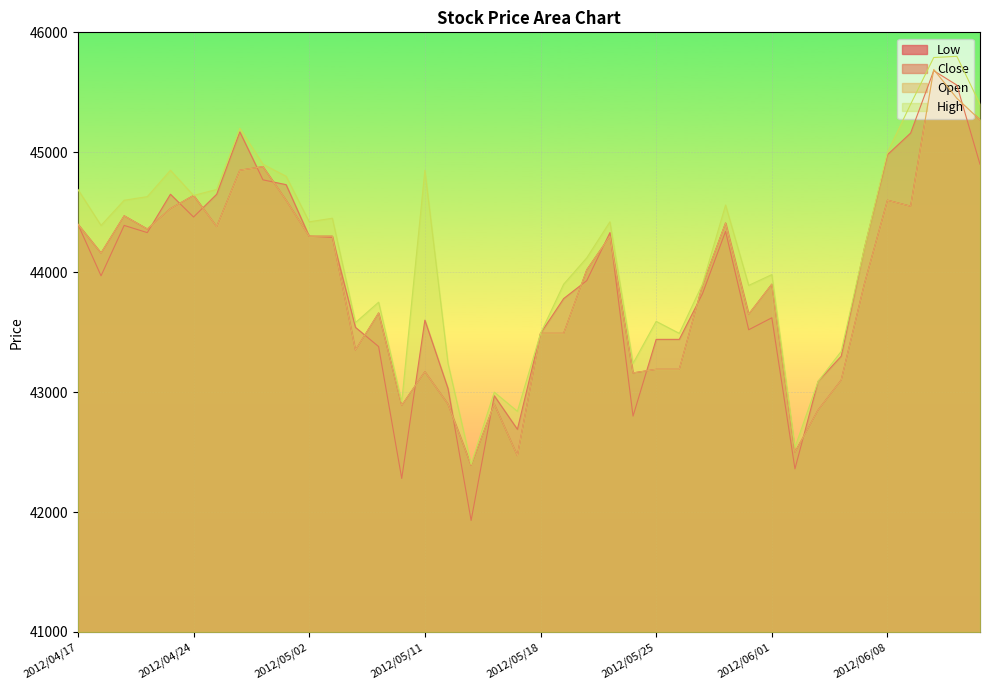

What is the total value across all series at 2012/04/18?

176680